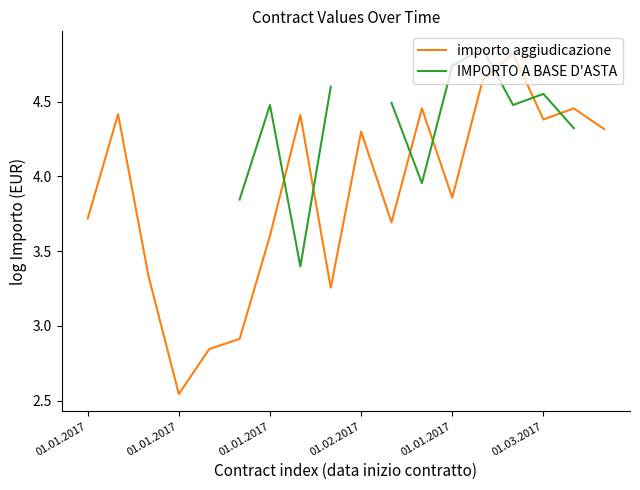

True or false: IMPORTO A BASE D'ASTA has more than 2 interior local peaks.

True